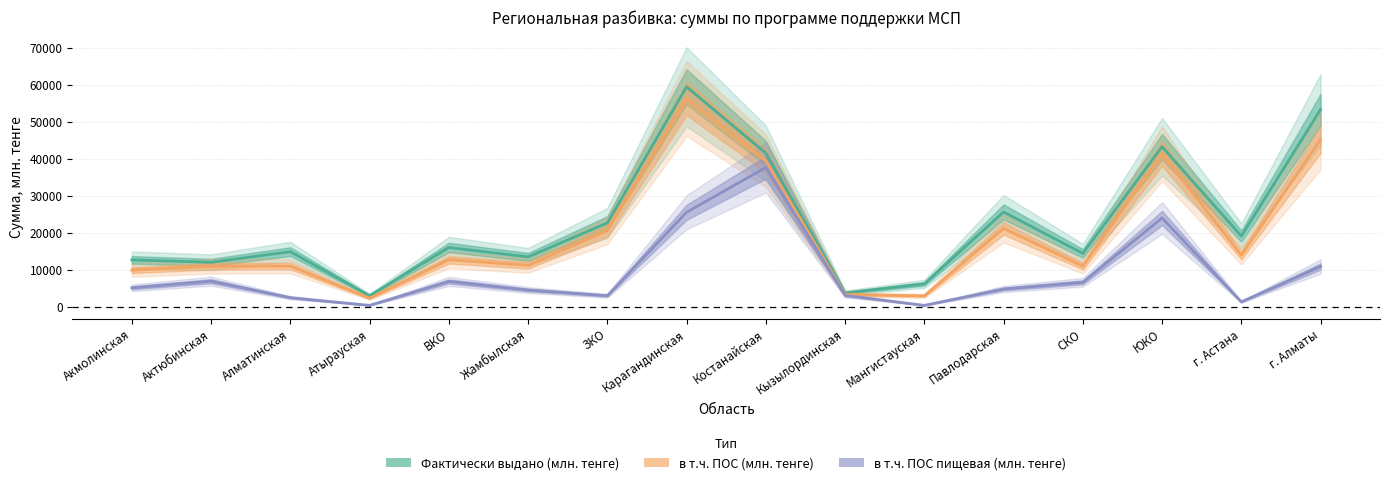

What is the average value of the в т.ч. ПОС (млн. тенге) series?

19540.2